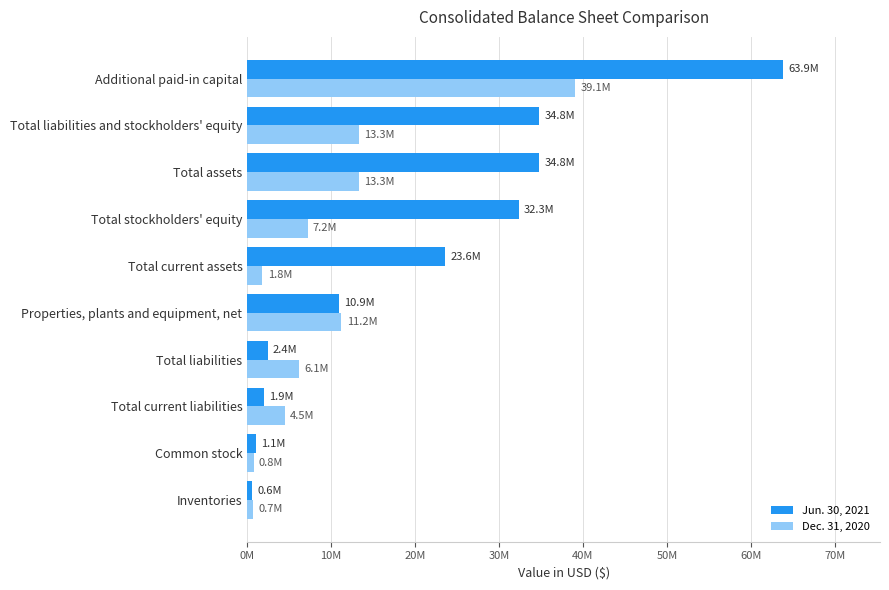

What are all the series names shown in the legend?

Jun. 30, 2021, Dec. 31, 2020